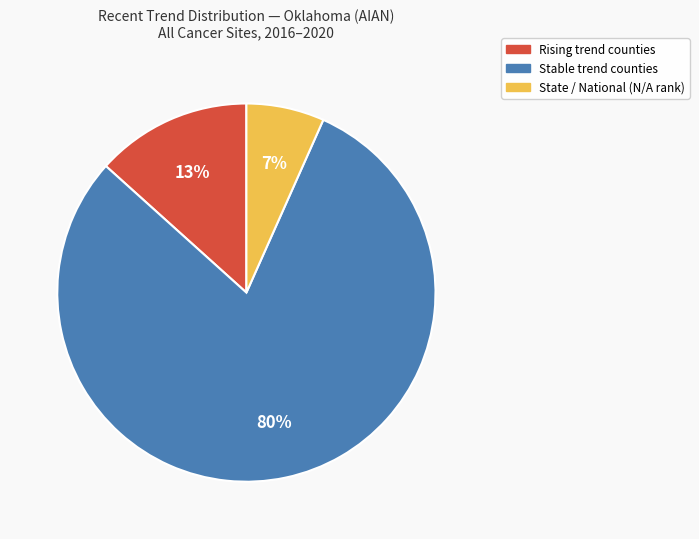

To the nearest percent, what is the difference between the largest and smallest slice percentages?

73%